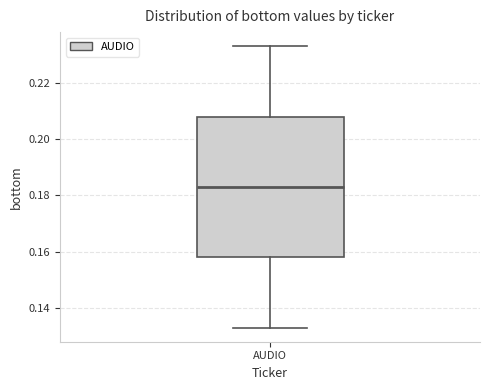

Transcribe this box plot: give where the median line is, the range the box spans, and where the two whiskers end, as read against the y-axis. The values are not printed on the chart, so give them approximately, as read against the axis.

median 0.182, box 0.158 to 0.208, whiskers 0.132 to 0.234